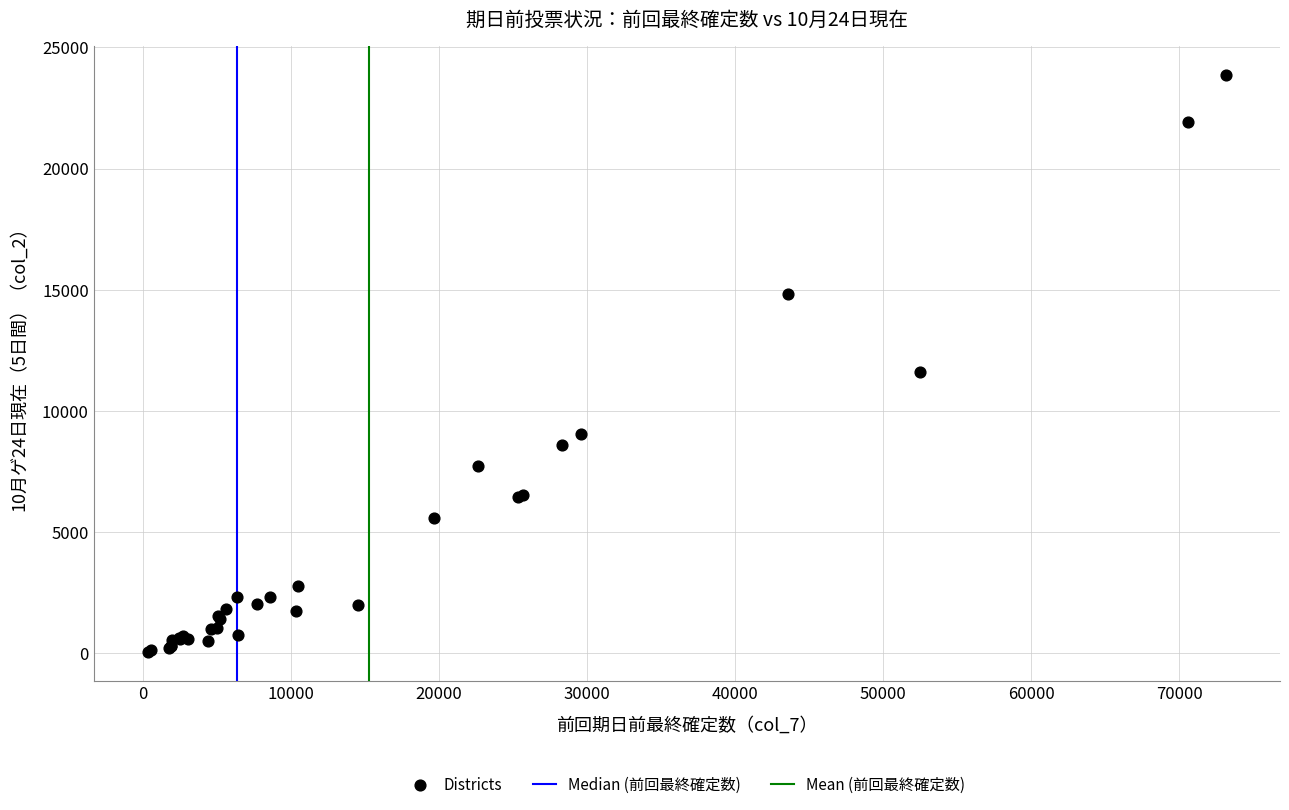

What Y value in the scatter plot is closest to 11953?

11588